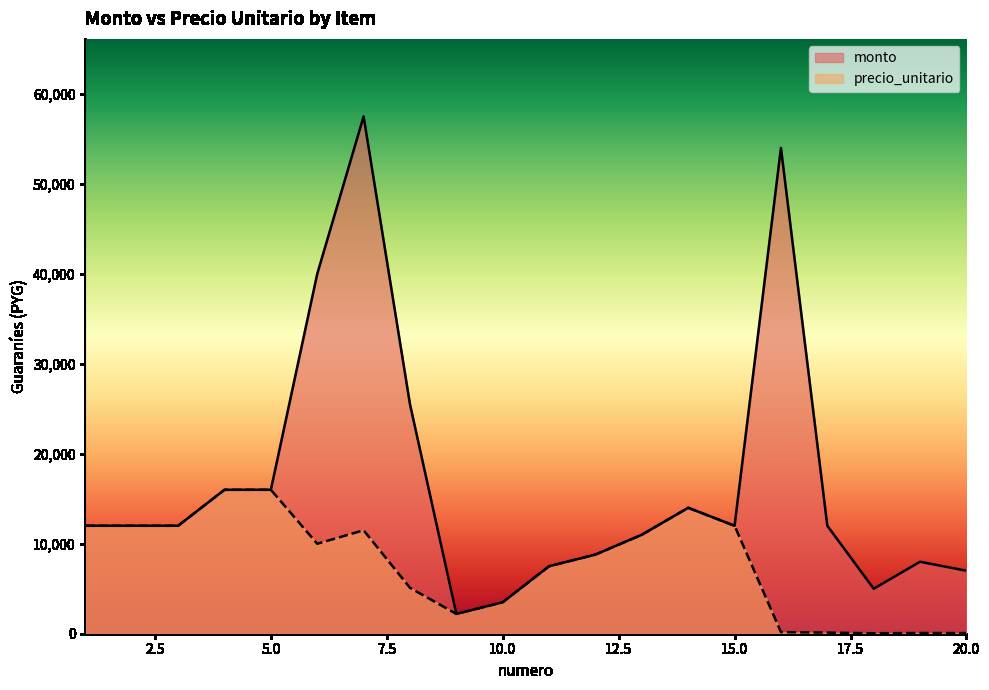

How many data points in precio_unitario are above 10000?

9